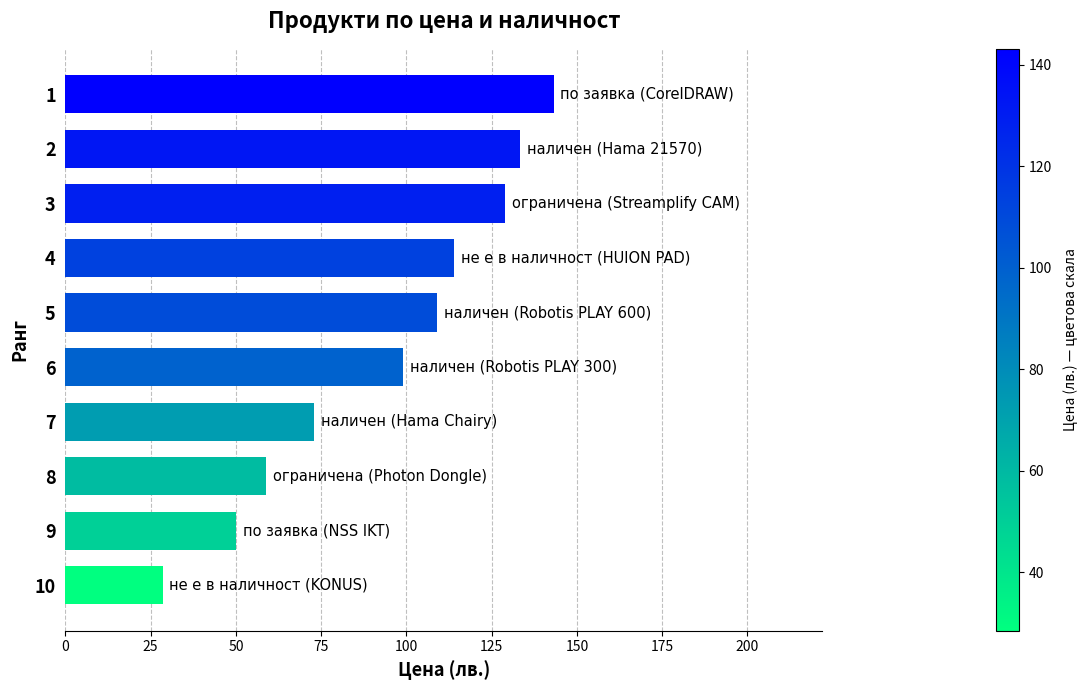

The value at 7 is 72.8. True or false?

True